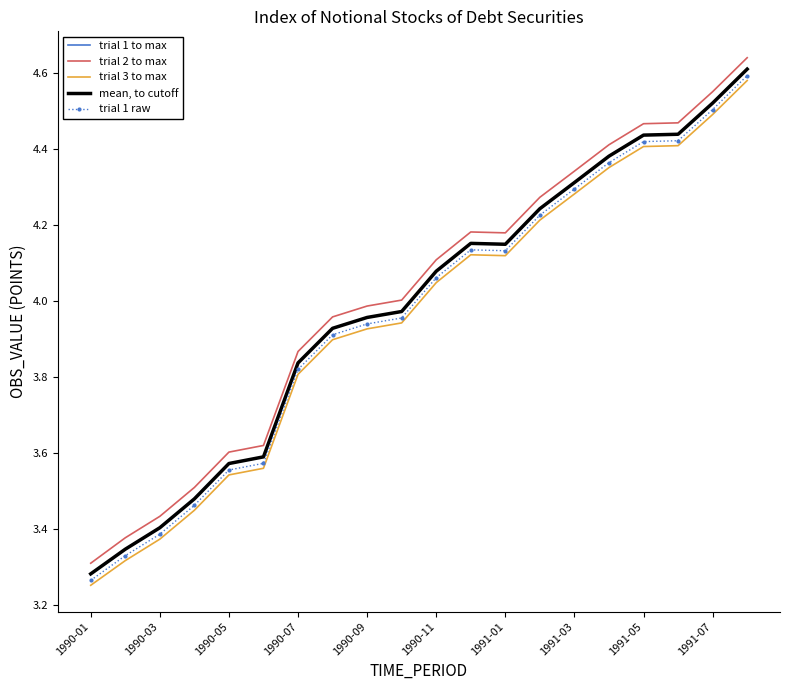

What is the value of the trial 1 to max point at the 12th from the left?

4.2